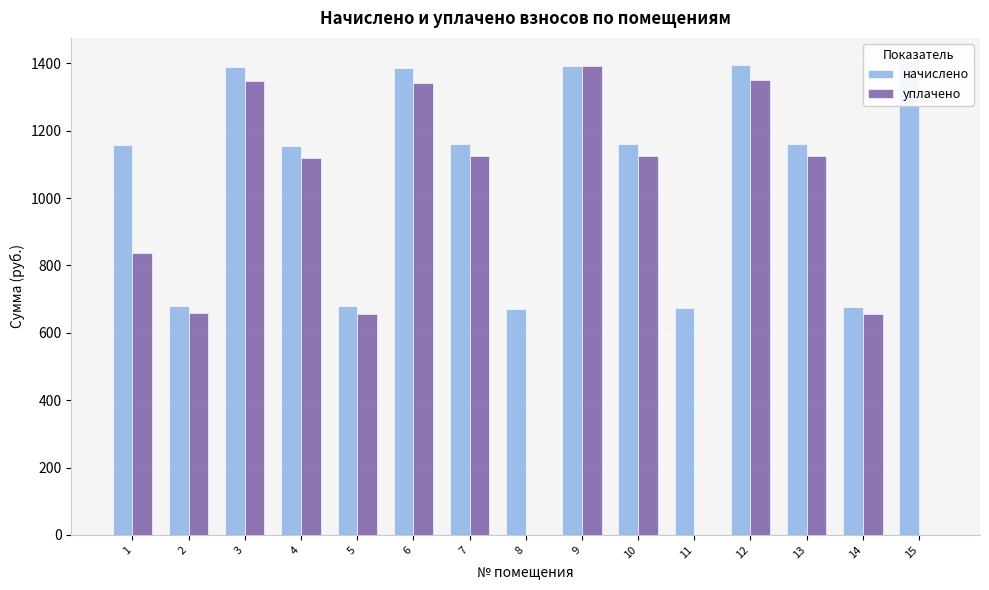

What is the total value across all series at 11?

673.8